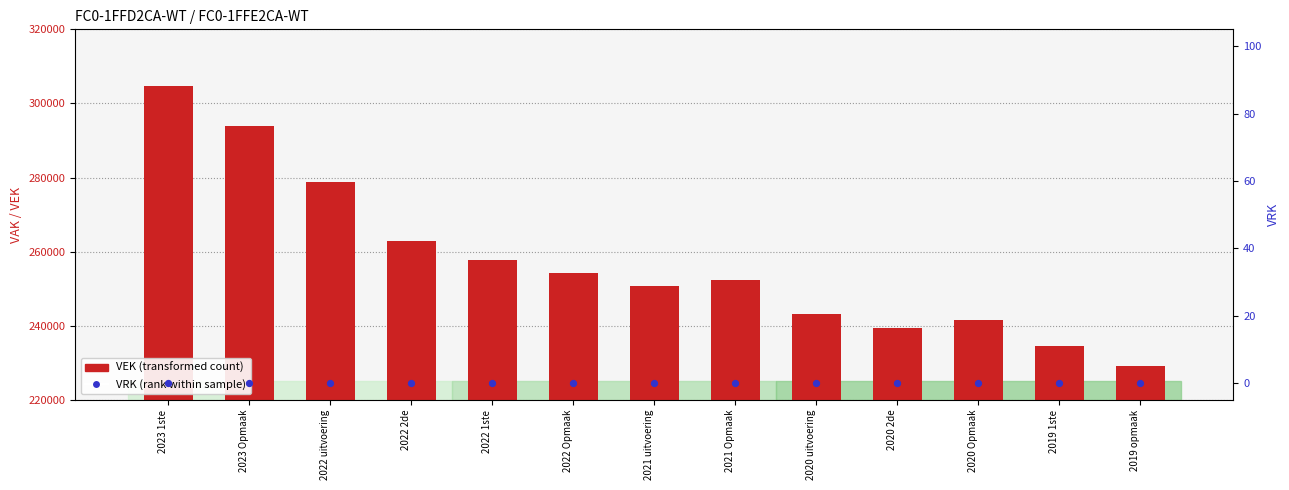

What is the total value across all series at 2022 1ste?

257860